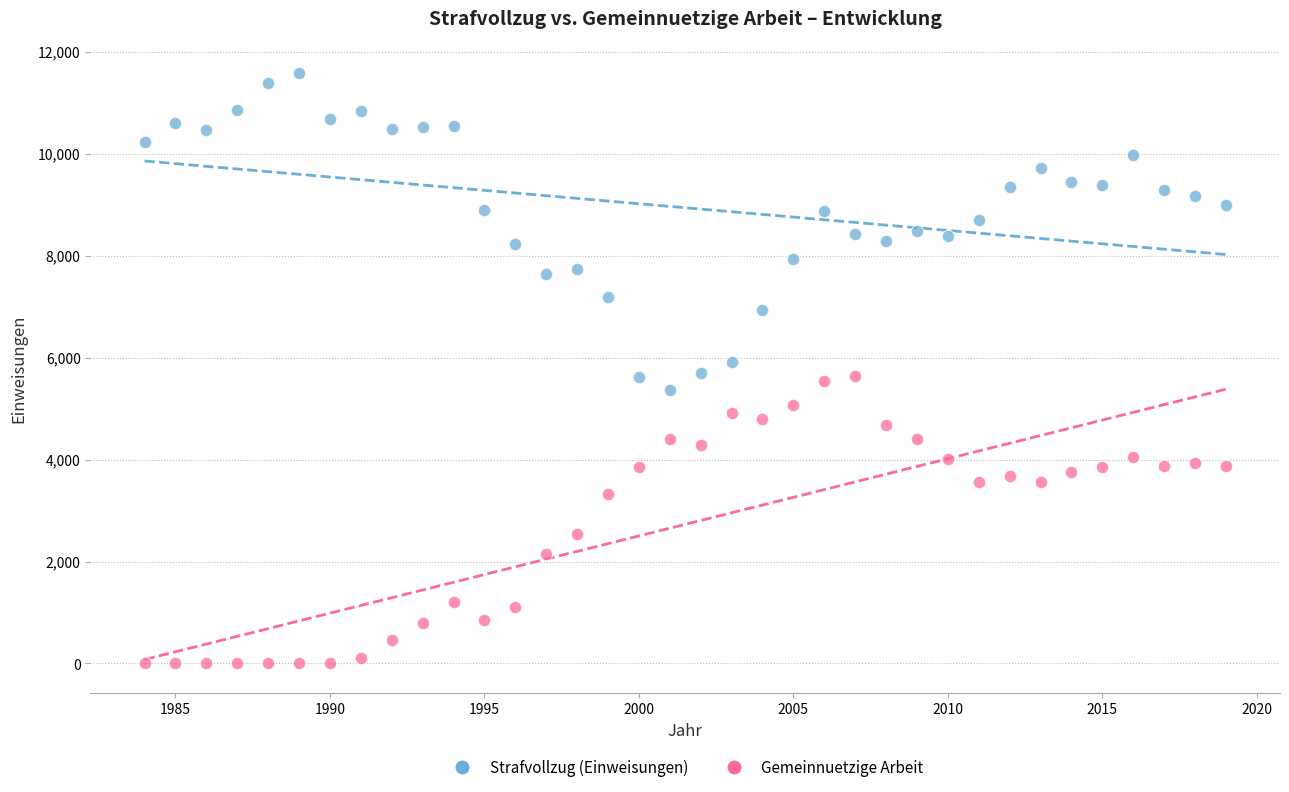

Across all data points, what is the range of Y values (max minus min)?

11575